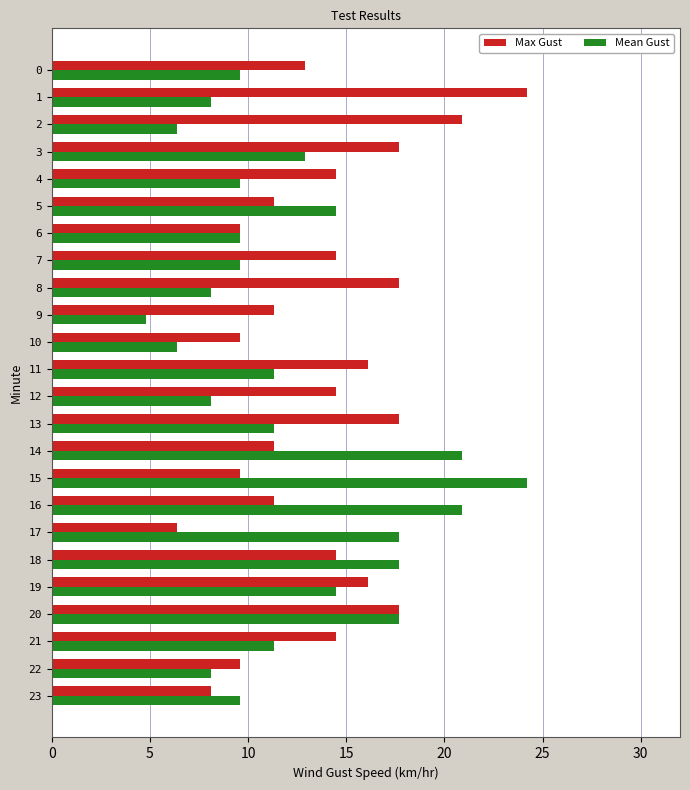

The value of Max Gust at 8 is 25.7. True or false?

False